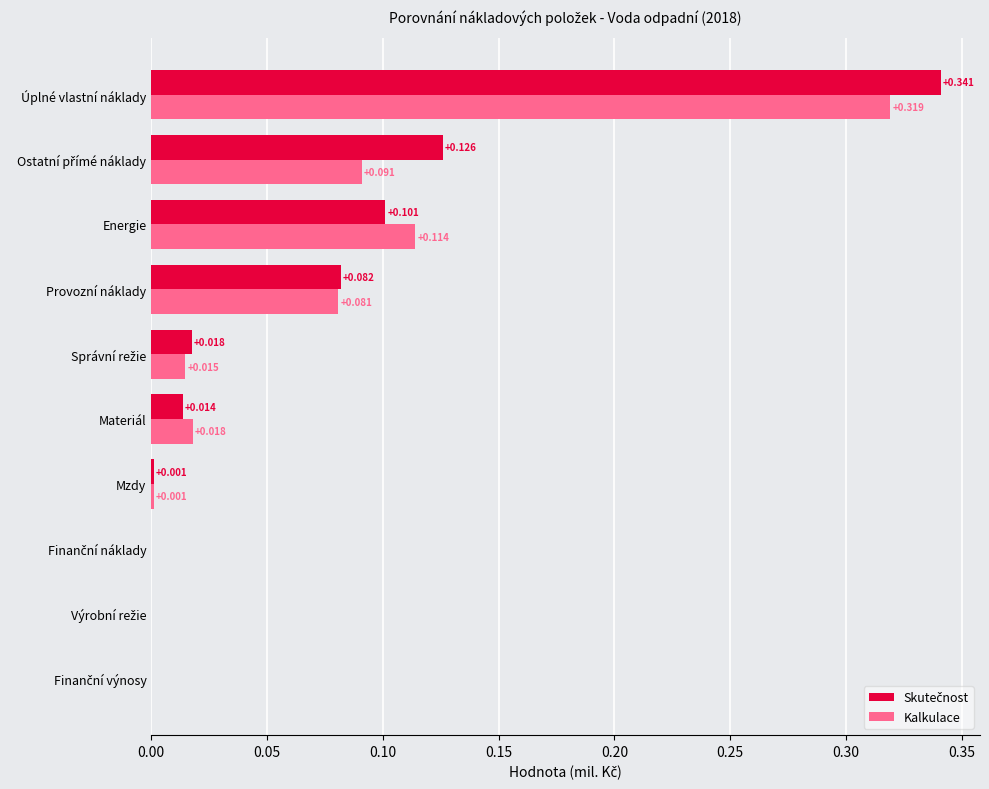

At which category does the chart reach its peak across all series?

Úplné vlastní náklady